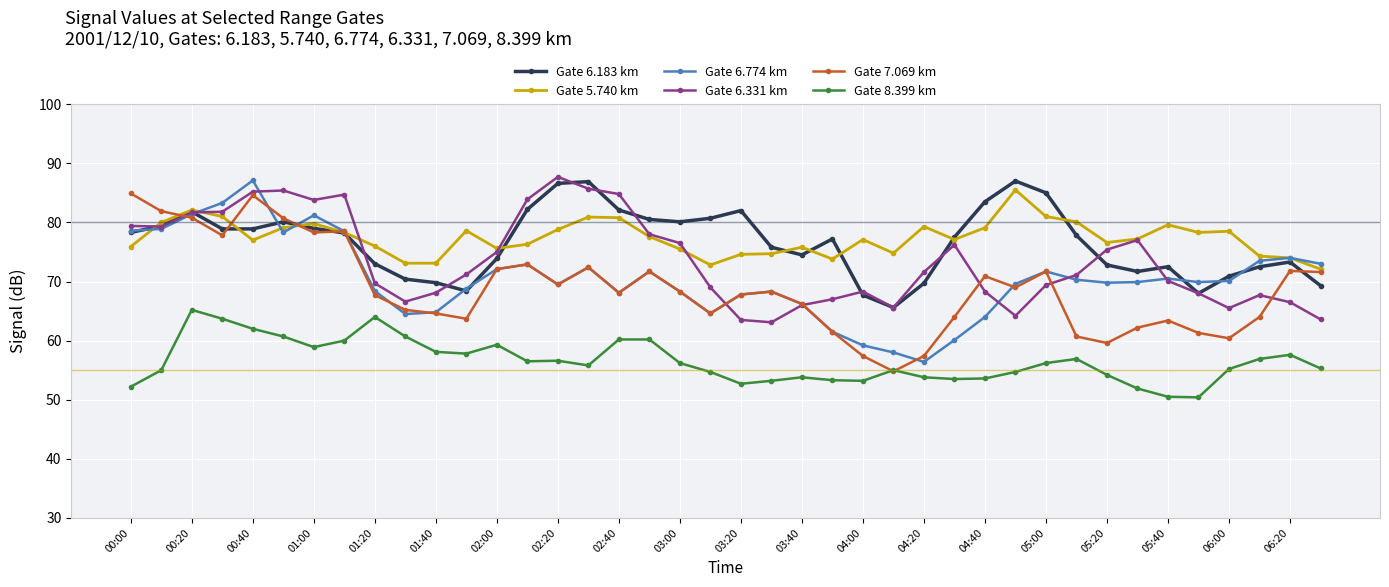

What is the minimum value for Gate 5.740 km?

72.1